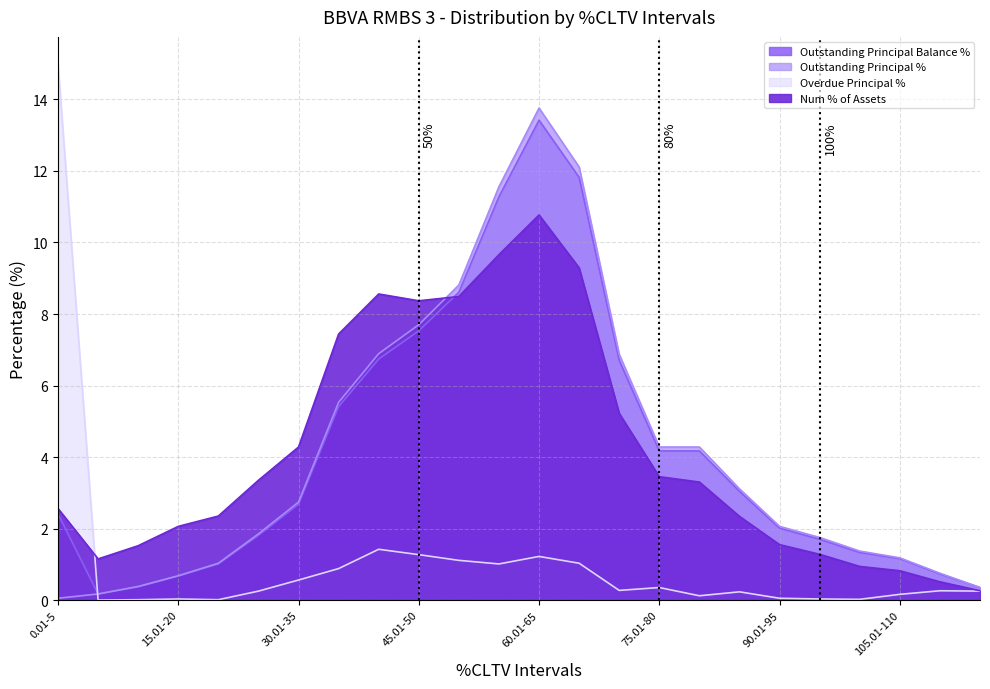

Reading right to left, extract all data points from this chart.

Outstanding Principal Balance %: 0.3	0.7	1.2	1.3	1.7	2.0	3.0	4.2	4.2	6.7	11.8	13.4	11.3	8.6	7.5	6.7	5.4	2.7	1.8	1.0	0.7	0.4	0.2	2.4
Outstanding Principal %: 0.3	0.8	1.2	1.4	1.8	2.1	3.1	4.3	4.3	6.9	12.1	13.8	11.6	8.8	7.7	6.9	5.5	2.7	1.9	1.0	0.7	0.4	0.2	0.1
Overdue Principal %: 0.2	0.3	0.2	0.0	0.0	0.1	0.2	0.1	0.3	0.3	1.0	1.2	1.0	1.1	1.3	1.4	0.9	0.6	0.2	0.0	0.0	0.0	0.0	15.0
Num % of Assets: 0.3	0.5	0.8	0.9	1.3	1.6	2.3	3.3	3.5	5.2	9.3	10.8	9.7	8.5	8.4	8.6	7.4	4.3	3.4	2.4	2.1	1.5	1.1	2.6